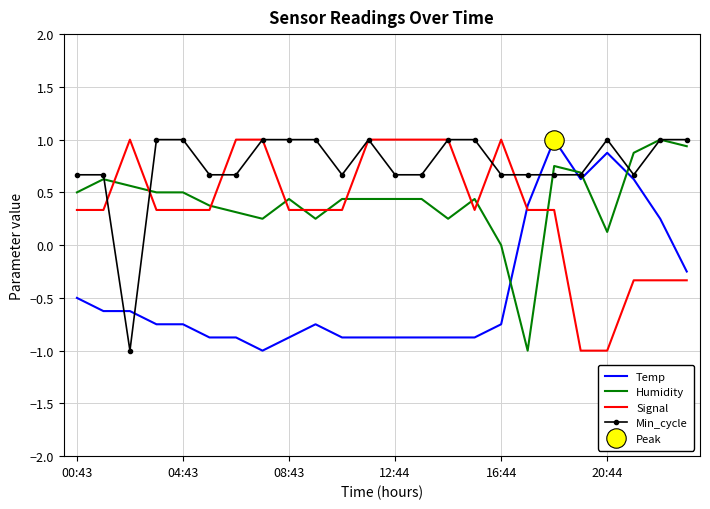

Which series has the largest total across all categories?

Min_cycle